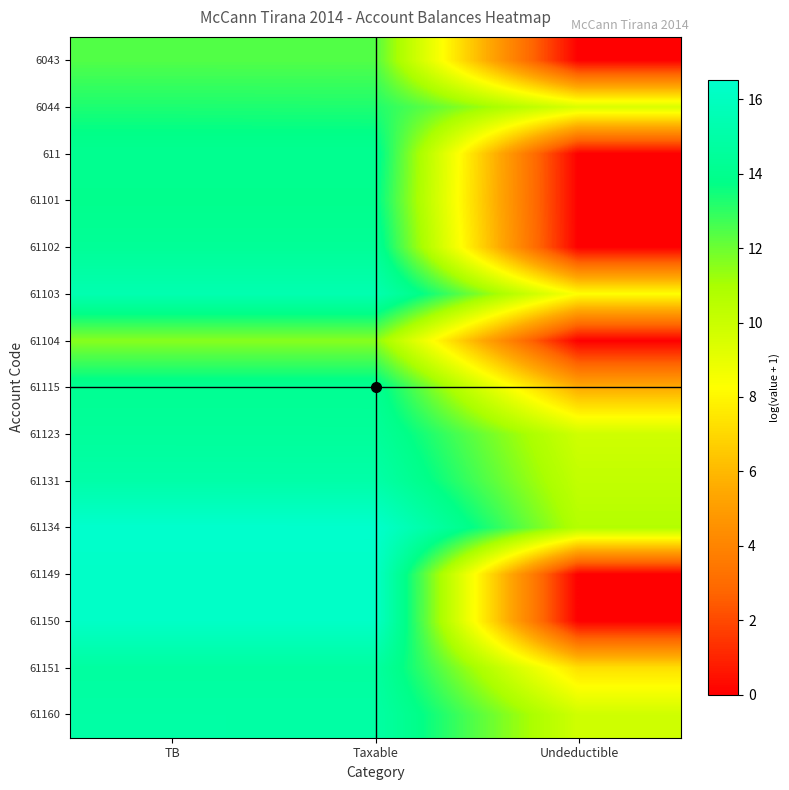

Which category has the highest value across all series?

TB